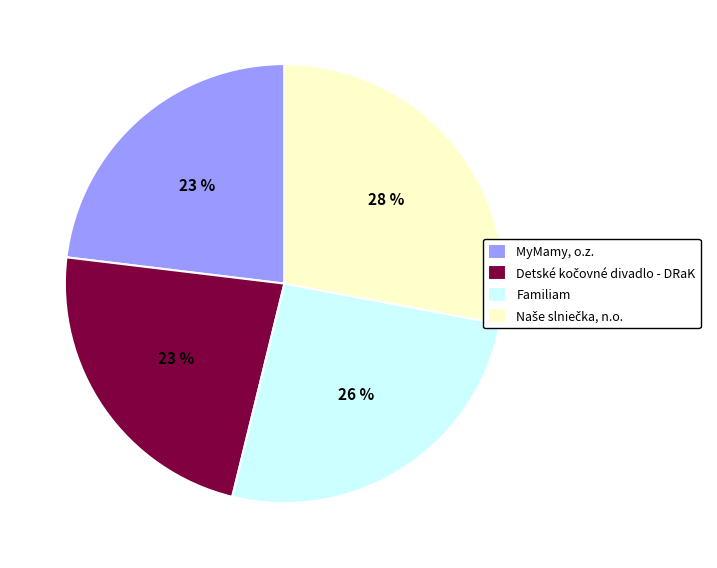

To the nearest percent, what percentage of the pie is MyMamy, o.z.?

23%